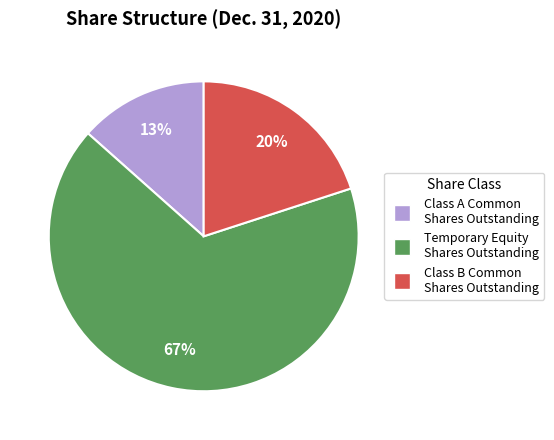

What percentage is the Temporary Equity Shares Outstanding slice, to the nearest percent?

67%